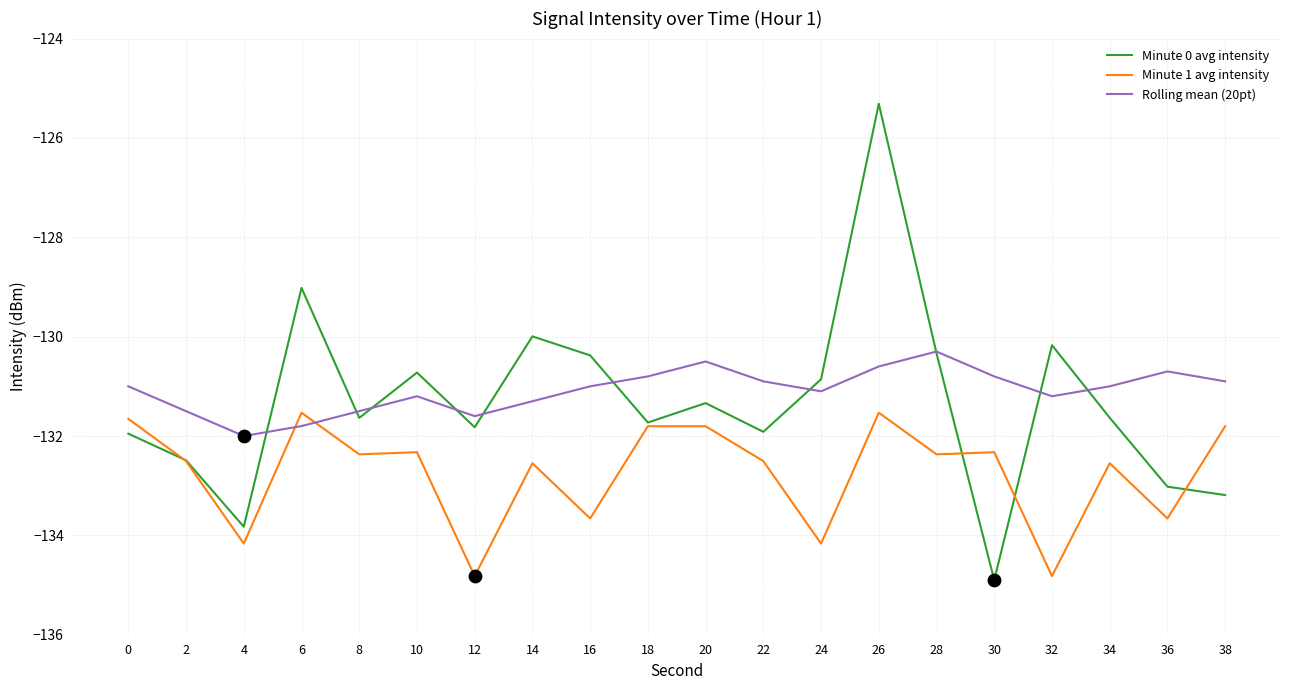

Which series has the largest range (max minus min)?

Minute 0 avg intensity